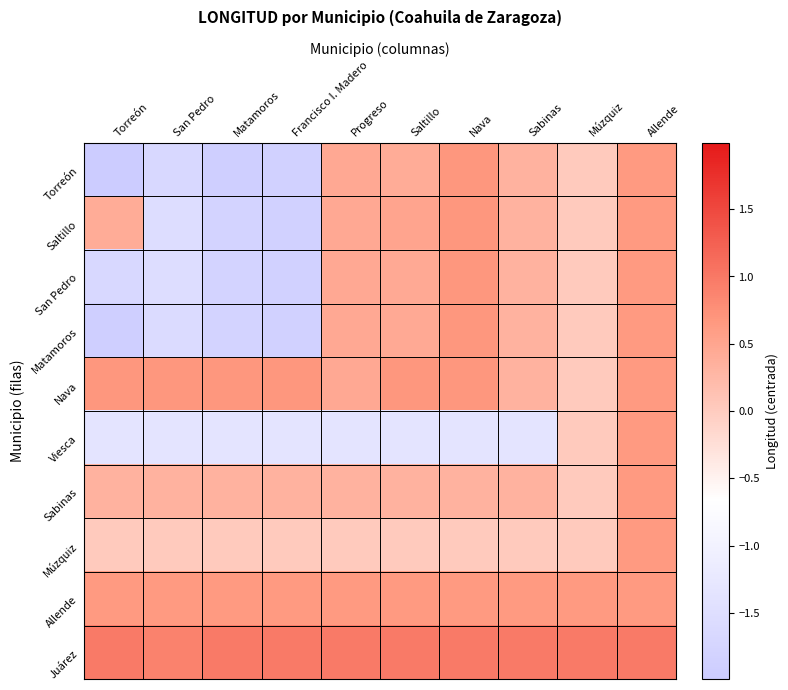

Reading right to left, what are all the values shown in this chart?

Torreón: Allende=0.6	Múzquiz=0.0	Sabinas=0.3	Nava=0.7	Saltillo=0.4	Progreso=0.5	Francisco I. Madero=-1.8	Matamoros=-1.9	San Pedro=-1.7	Torreón=-2.0
Saltillo: Allende=0.6	Múzquiz=0.0	Sabinas=0.3	Nava=0.7	Saltillo=0.5	Progreso=0.5	Francisco I. Madero=-1.8	Matamoros=-1.8	San Pedro=-1.5	Torreón=0.4
San Pedro: Allende=0.6	Múzquiz=0.0	Sabinas=0.3	Nava=0.7	Saltillo=0.4	Progreso=0.5	Francisco I. Madero=-1.8	Matamoros=-1.8	San Pedro=-1.5	Torreón=-1.7
Matamoros: Allende=0.6	Múzquiz=0.0	Sabinas=0.3	Nava=0.7	Saltillo=0.4	Progreso=0.5	Francisco I. Madero=-1.8	Matamoros=-1.8	San Pedro=-1.6	Torreón=-1.9
Nava: Allende=0.6	Múzquiz=0.0	Sabinas=0.3	Nava=0.7	Saltillo=0.7	Progreso=0.5	Francisco I. Madero=0.7	Matamoros=0.7	San Pedro=0.7	Torreón=0.7
Viesca: Allende=0.6	Múzquiz=0.0	Sabinas=-1.4	Nava=-1.4	Saltillo=-1.4	Progreso=-1.4	Francisco I. Madero=-1.4	Matamoros=-1.4	San Pedro=-1.4	Torreón=-1.4
Sabinas: Allende=0.6	Múzquiz=0.0	Sabinas=0.3	Nava=0.3	Saltillo=0.3	Progreso=0.3	Francisco I. Madero=0.3	Matamoros=0.3	San Pedro=0.3	Torreón=0.3
Múzquiz: Allende=0.6	Múzquiz=0.0	Sabinas=0.0	Nava=0.0	Saltillo=0.0	Progreso=0.0	Francisco I. Madero=0.0	Matamoros=0.0	San Pedro=0.0	Torreón=0.0
Allende: Allende=0.6	Múzquiz=0.6	Sabinas=0.6	Nava=0.6	Saltillo=0.6	Progreso=0.6	Francisco I. Madero=0.6	Matamoros=0.6	San Pedro=0.6	Torreón=0.6
Juárez: Allende=1.0	Múzquiz=1.0	Sabinas=1.0	Nava=1.0	Saltillo=1.0	Progreso=1.0	Francisco I. Madero=1.0	Matamoros=1.0	San Pedro=0.9	Torreón=1.0